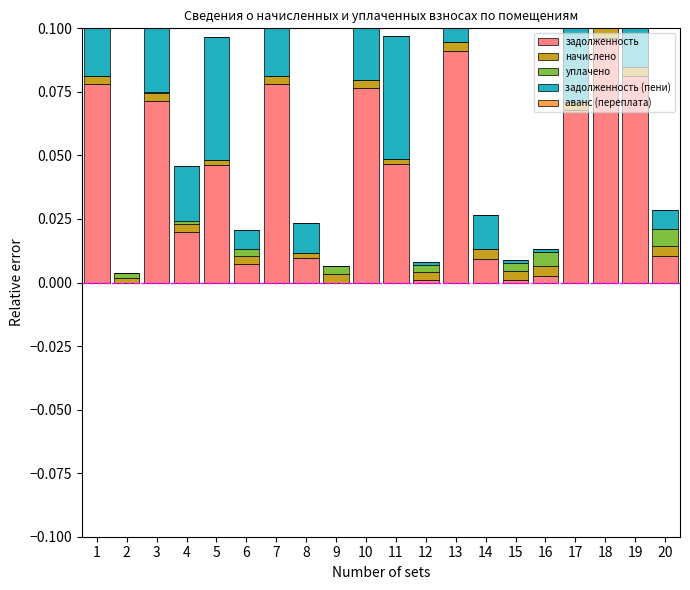

How many positive values does the задолженность (пени) series have?

19